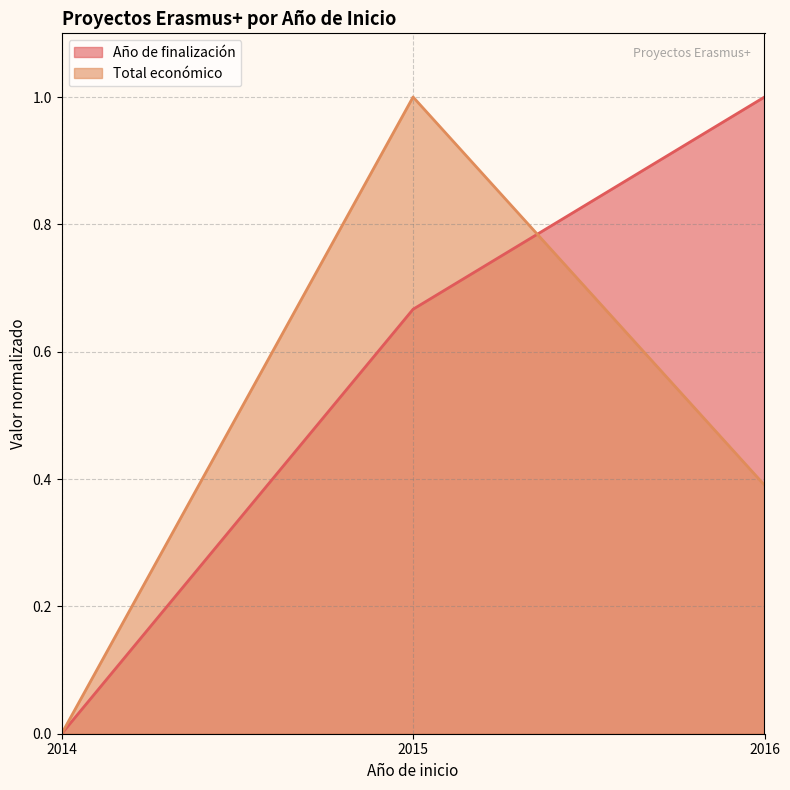

Reading left to right, extract all data points from this chart.

Año de finalización: 0.0	0.7	1.0
Total económico: 0.0	1.0	0.4